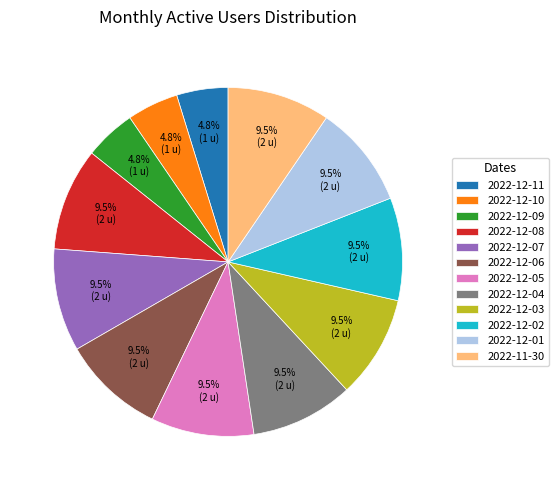

Combined, do 2022-12-03 and 2022-12-06 account for over 50%?

No